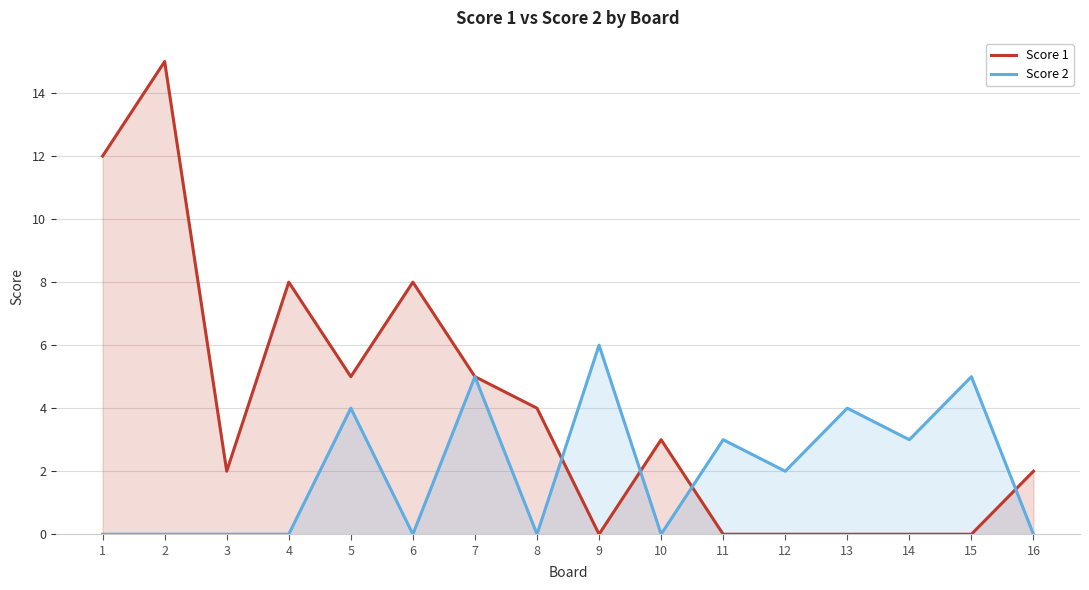

What is the difference between the Score 1 values at 4 and 9?

8